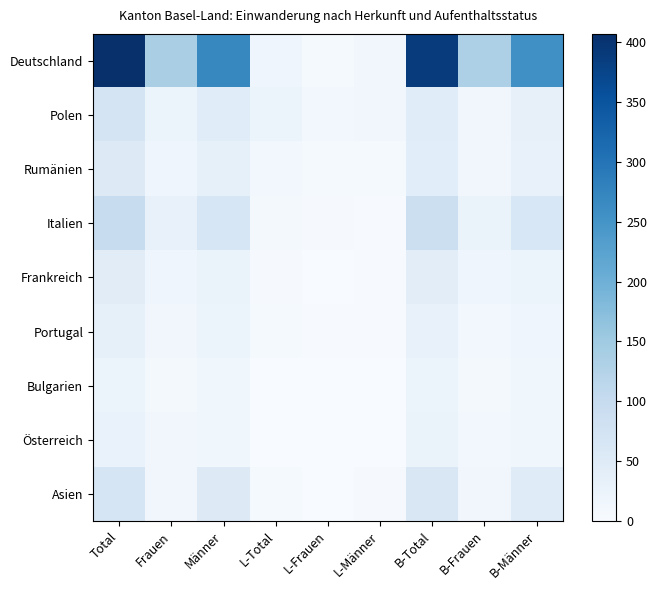

Which series has the largest total across all categories?

Deutschland